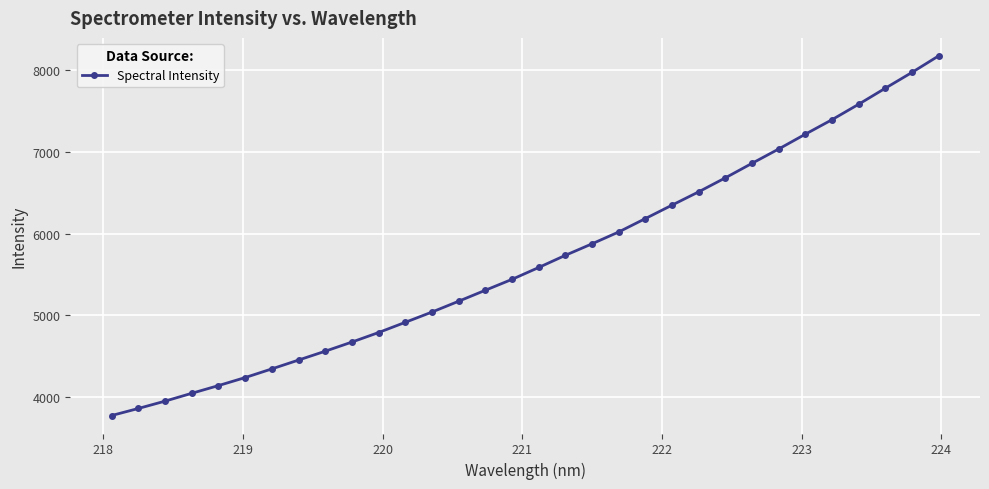

What is the sum of all values?

181630.8